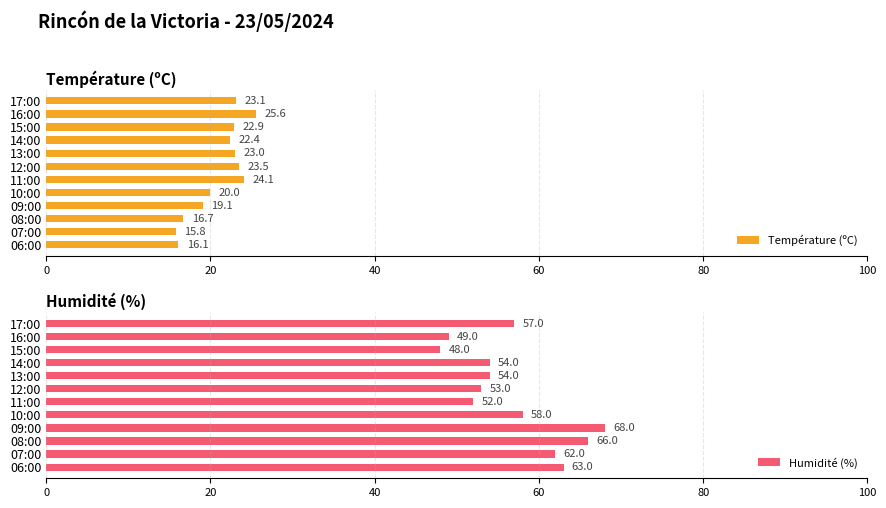

How many values in the Température (ºC) series exceed 22?

7